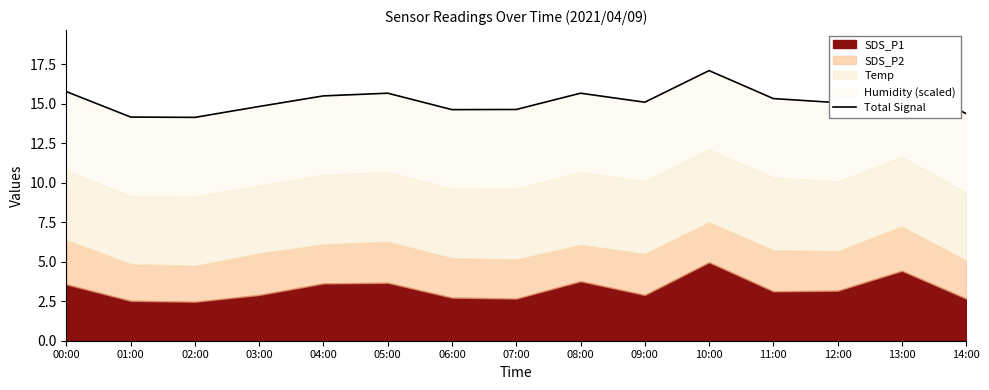

What is the average value?

15.2